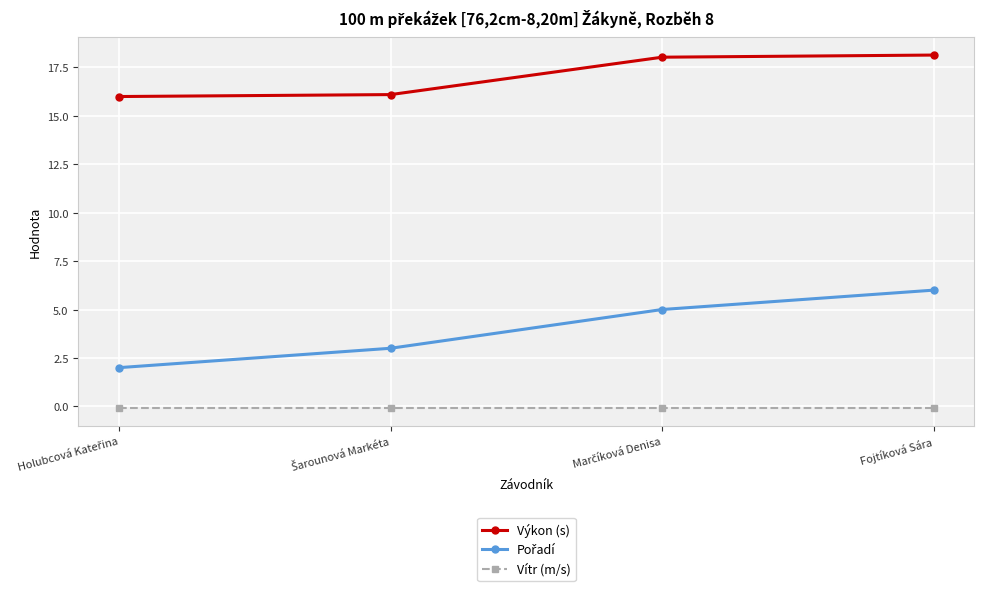

How many lines are shown in the chart?

3